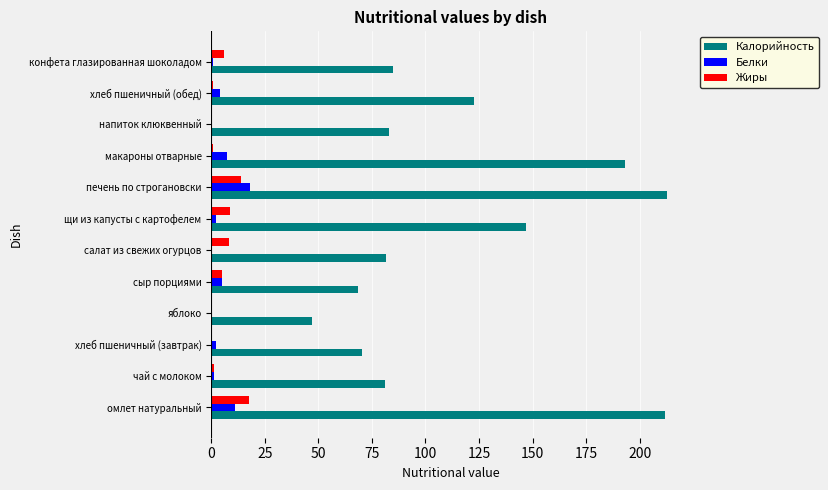

Is it true that Калорийность equals 85.0 at конфета глазированная шоколадом?

True